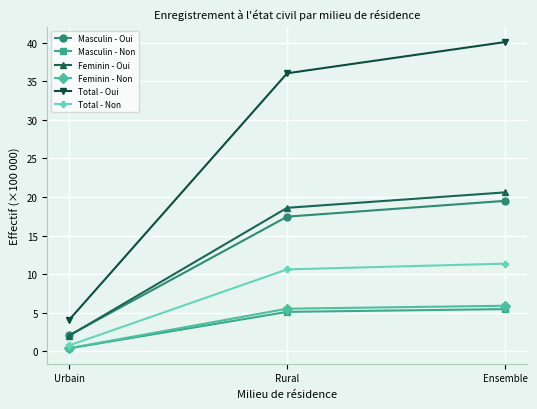

Which label corresponds to the smallest value in the chart?

Urbain